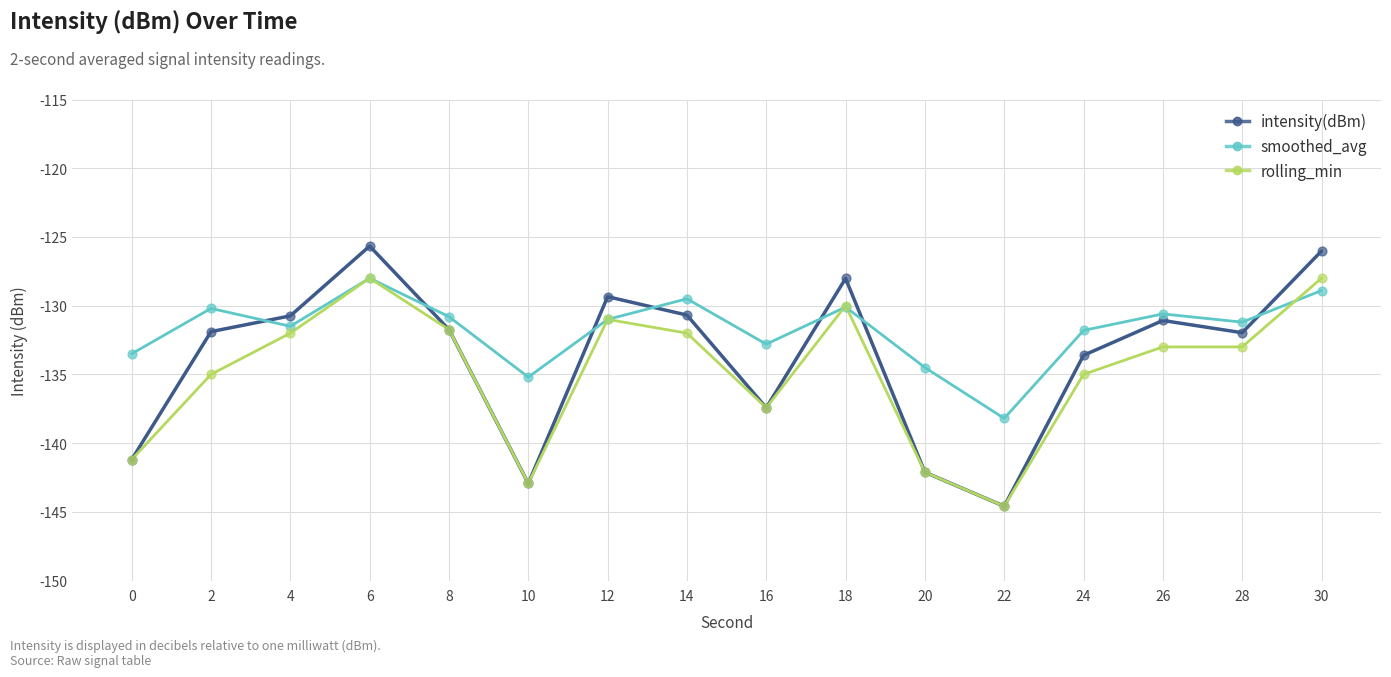

What is the total value across all series at 18?

-388.1